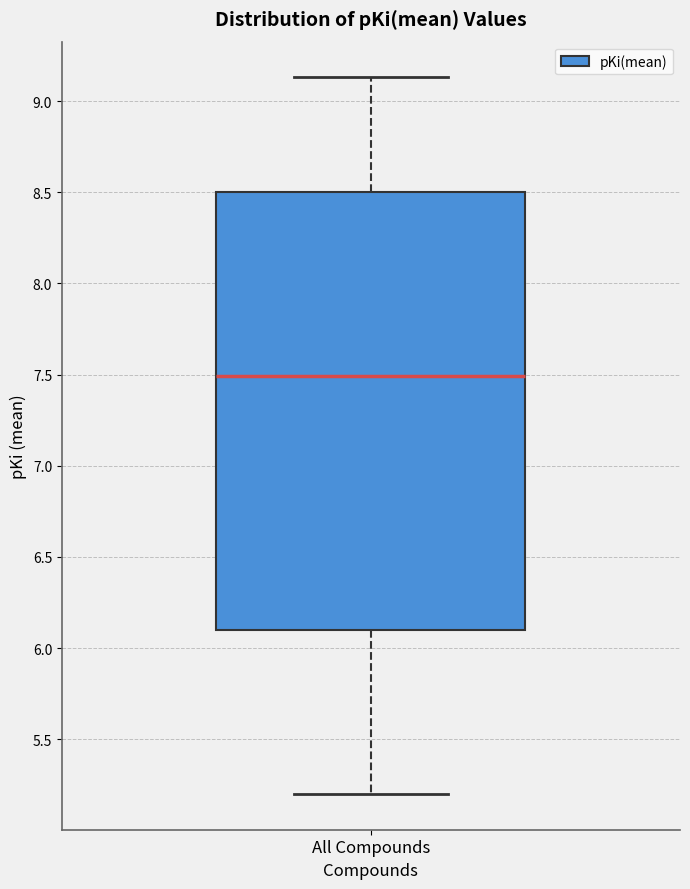

Transcribe this box plot: give where the median line is, the range the box spans, and where the two whiskers end, as read against the y-axis. The values are not printed on the chart, so give them approximately, as read against the axis.

median 7.50, box 6.10 to 8.50, whiskers 5.20 to 9.15